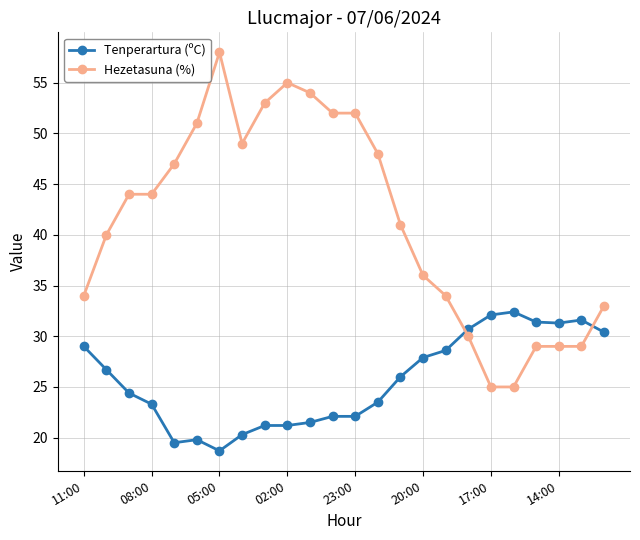

Which series has the largest total across all categories?

Hezetasuna (%)